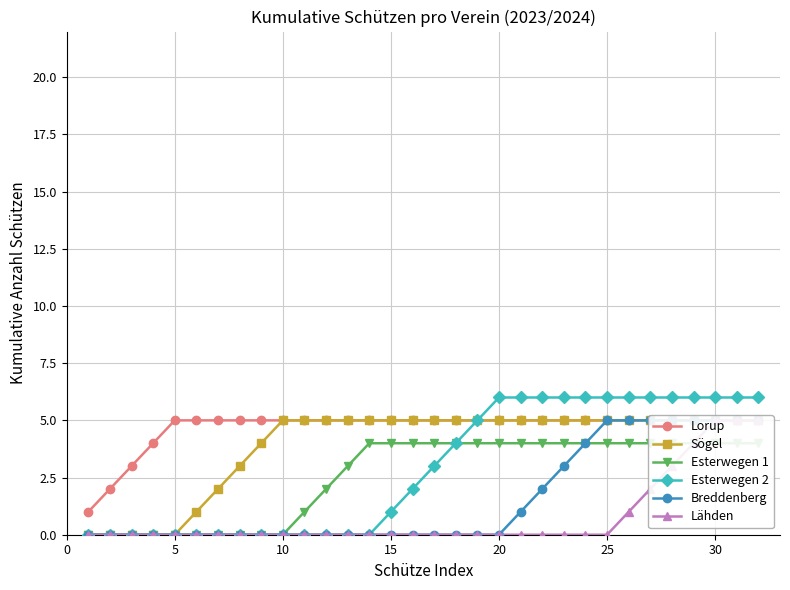

True or false: Lorup has more than 0 points higher than both neighbors.

False